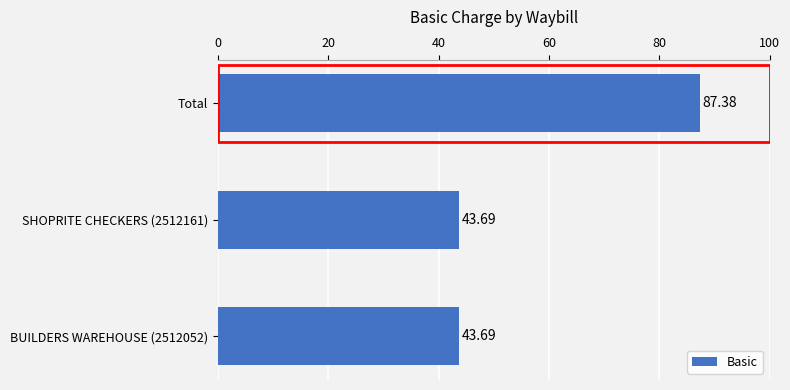

What is the change in value from SHOPRITE CHECKERS (2512161) to Total?

+43.7